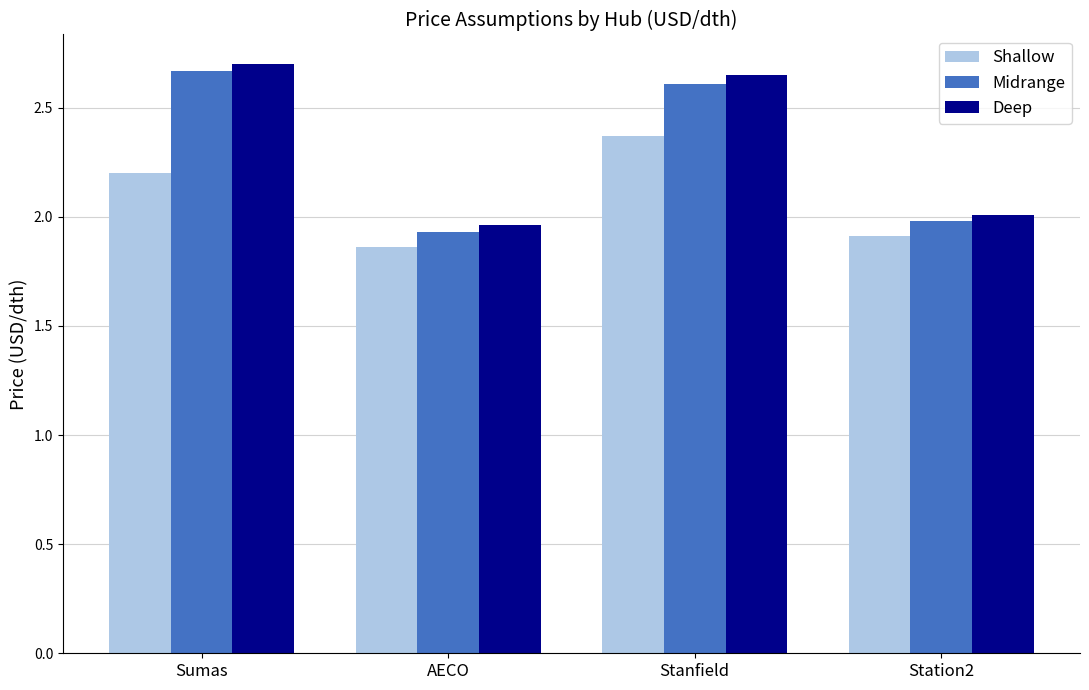

What is the label of the 2nd bar from the left?

AECO